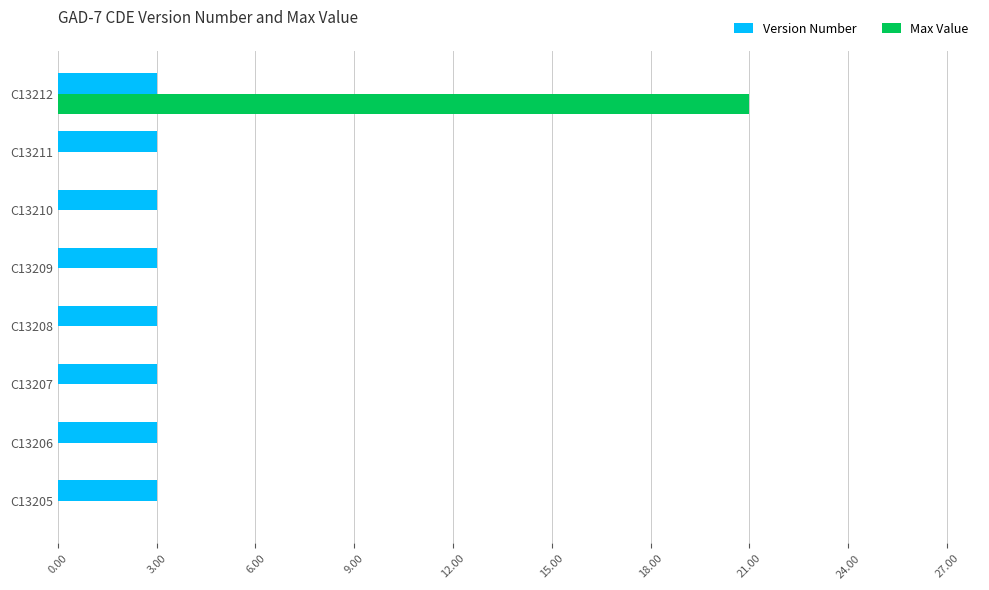

True or false: Version Number has a value of 2 at C13209.

False